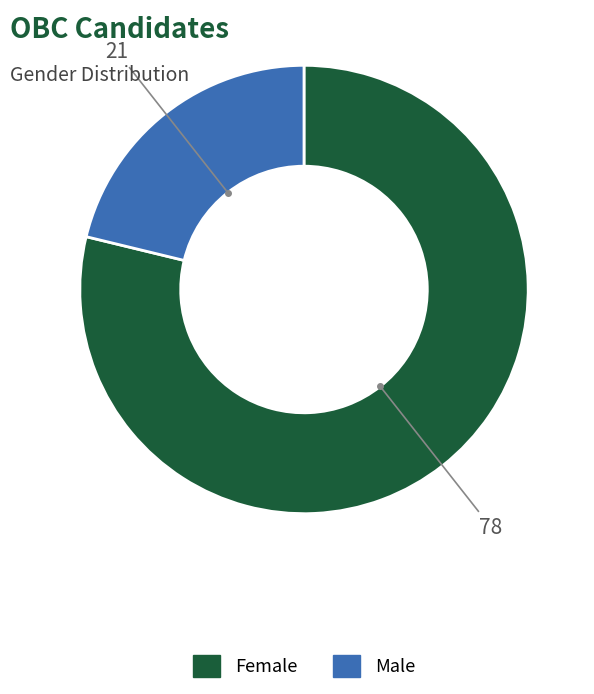

Approximately how many times larger is the value at Male compared to Female?

0.3